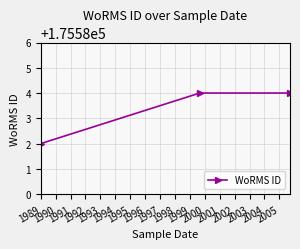

What is the average value?

175583